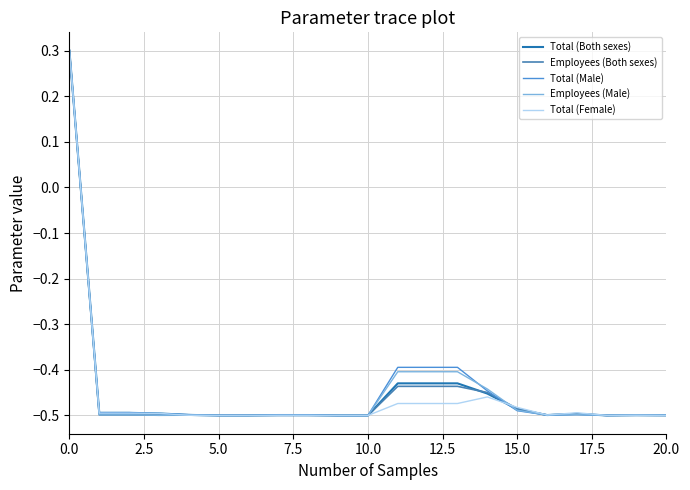

How many lines are shown in the chart?

5